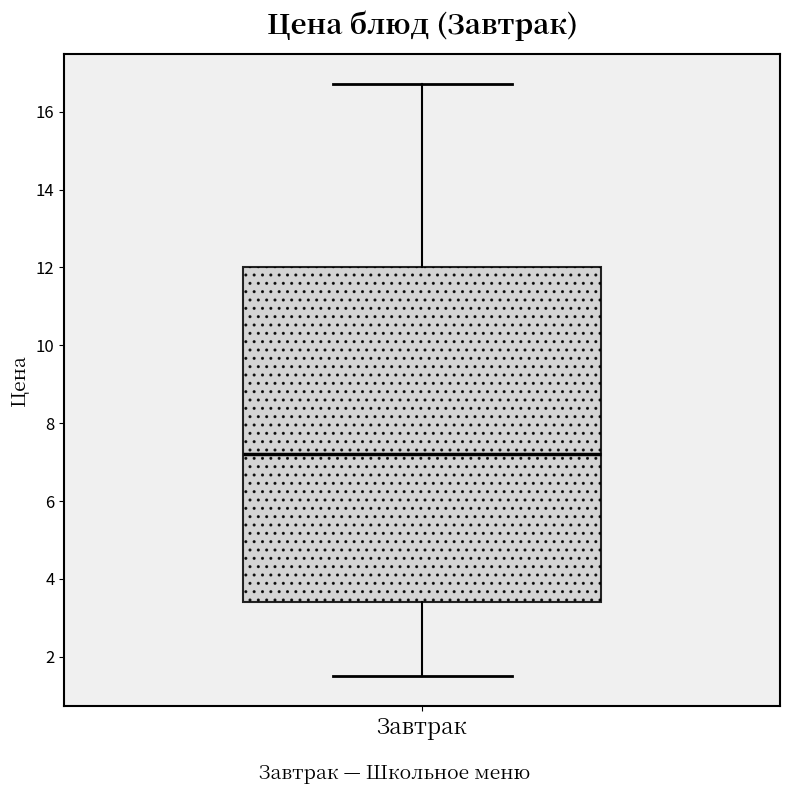

Where is the lower edge of the box for Завтрак on the y-axis? The values are not printed on the chart, so give them approximately, as read against the axis.

3.4